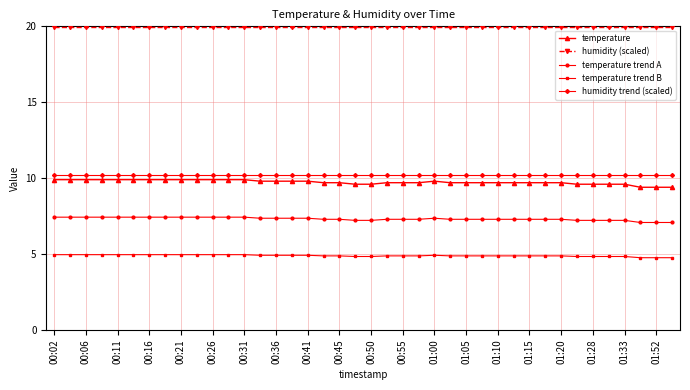

Which series has the largest range (max minus min)?

temperature